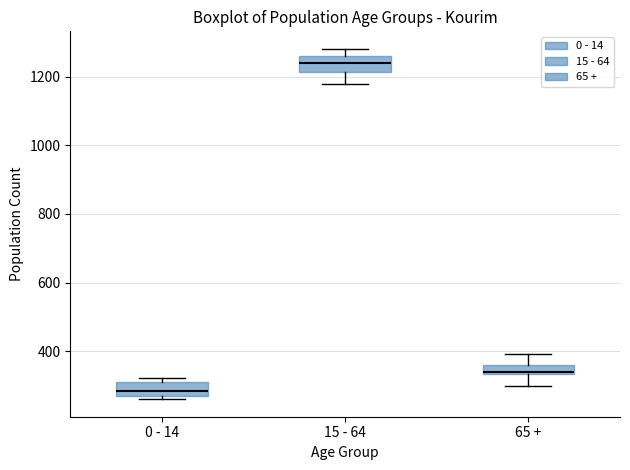

Where is the lower edge of the box for 65 + on the y-axis? The values are not printed on the chart, so give them approximately, as read against the axis.

340